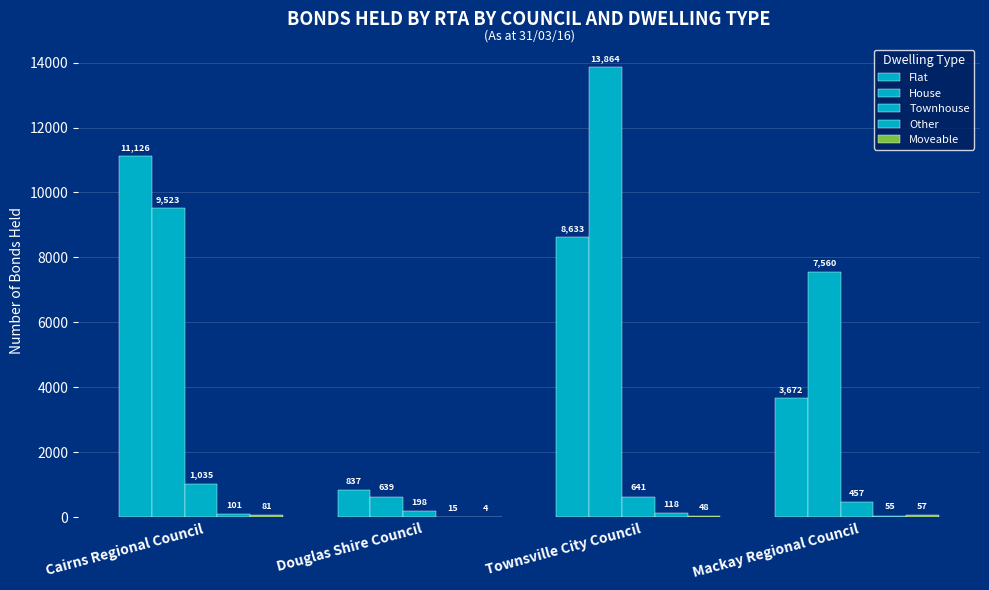

How many series are shown in this chart?

5